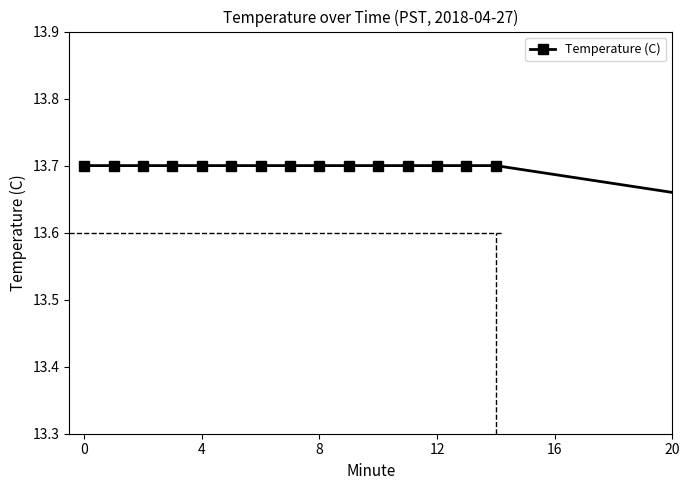

What is the average value?

13.7